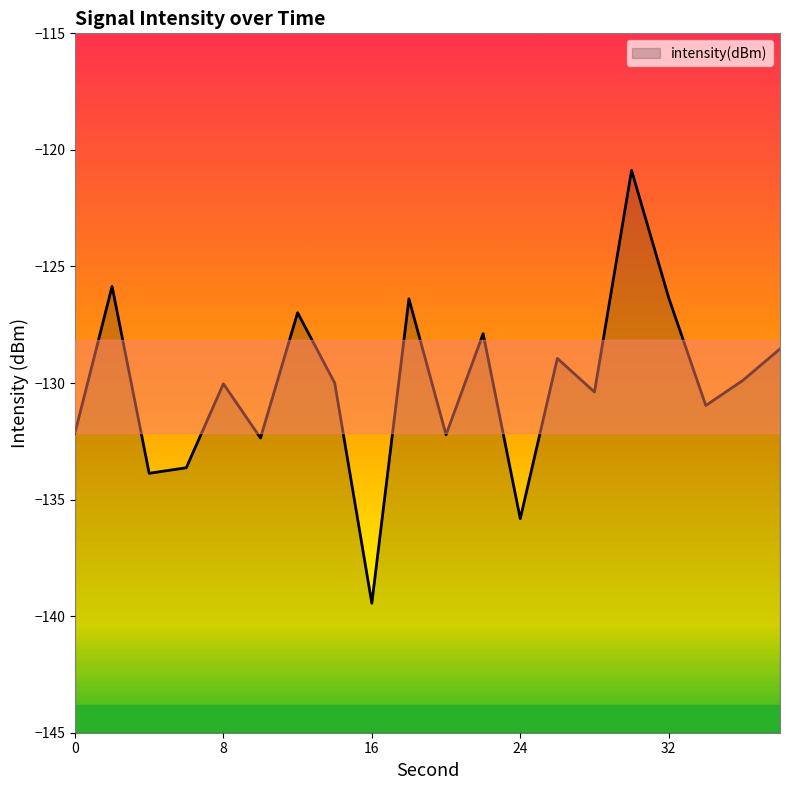

What is the difference between the values at 30 and 24?

14.9